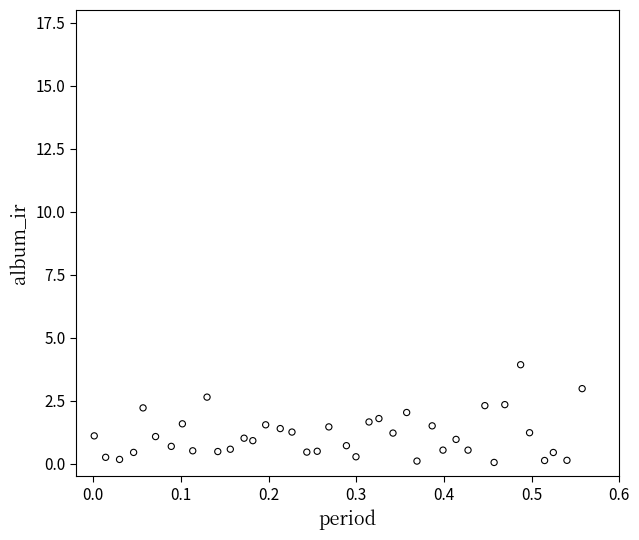

What is the range of Y values (max minus min)?

3.9